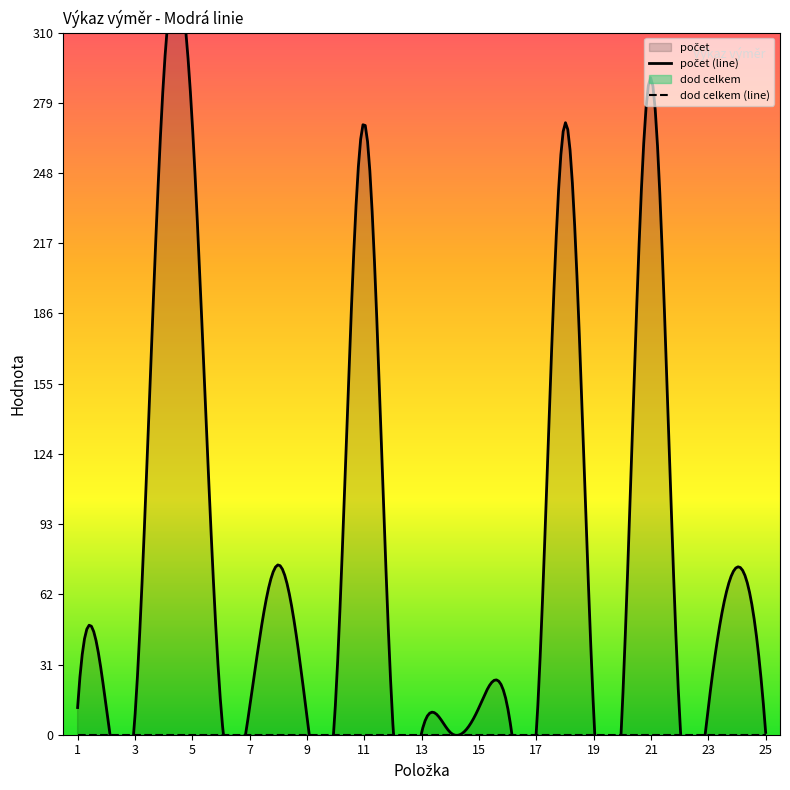

The počet series shows 74 at 24. True or false?

True